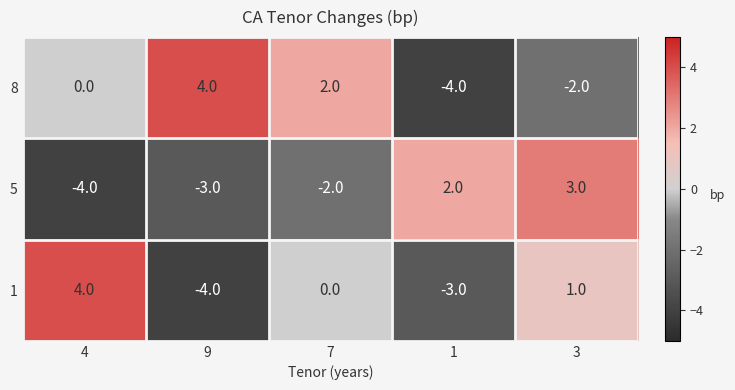

Which series has the largest total across all categories?

8